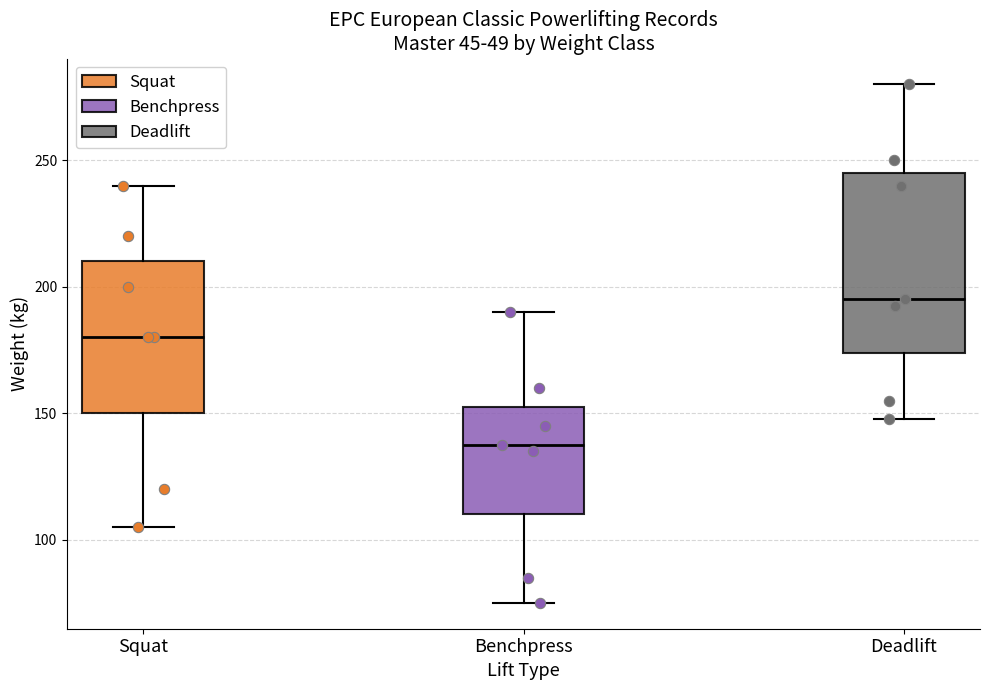

Which box is the tallest, from its lower edge to its upper edge?

Deadlift